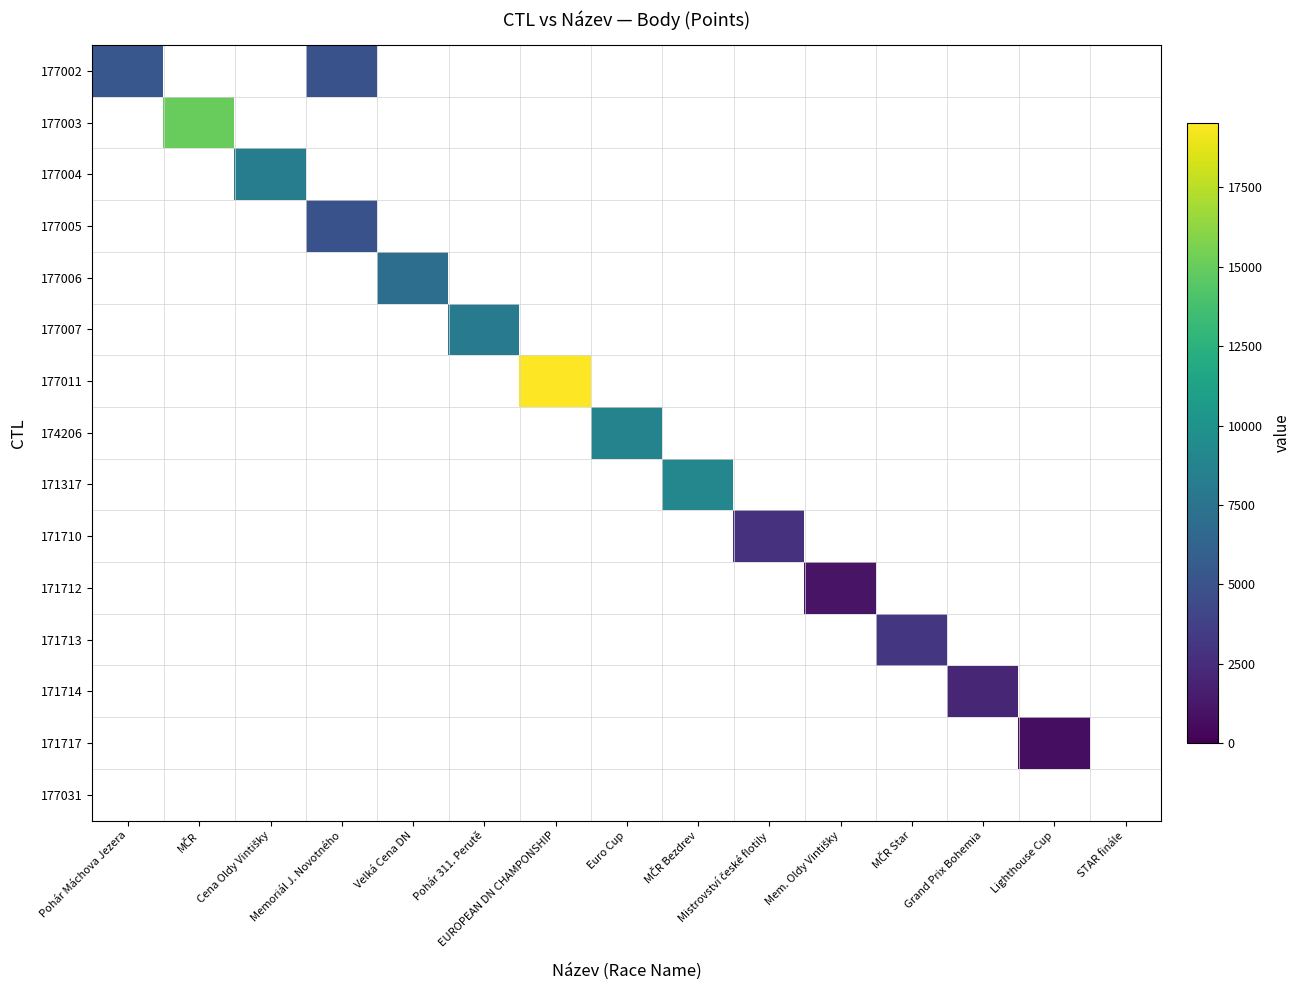

Is the value of 177004 at EUROPEAN DN CHAMPONSHIP greater than the value of 171710 at Velká Cena DN?

No